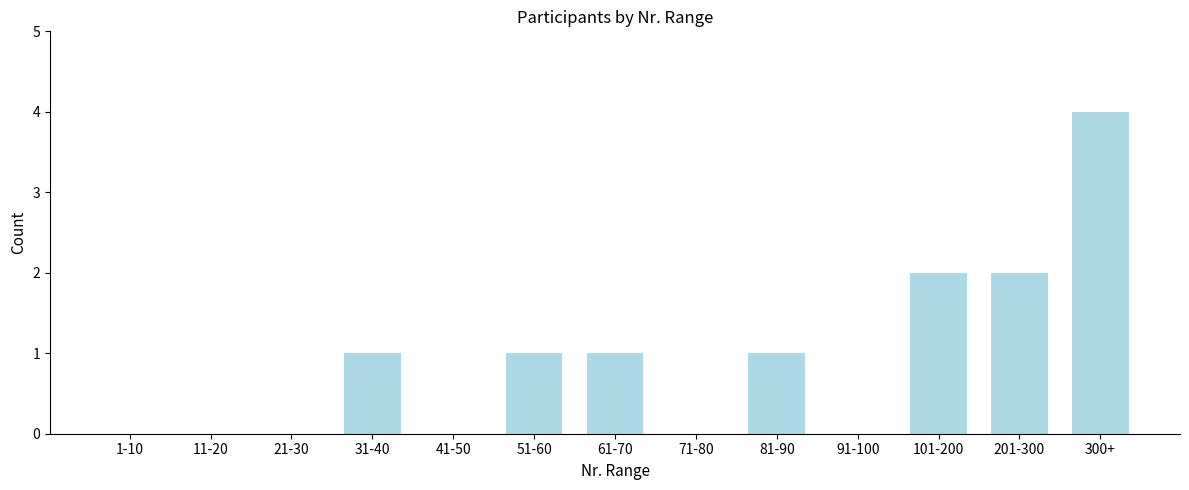

Reading right to left, what are all the values shown in this chart?

300+=4	201-300=2	101-200=2	91-100=0	81-90=1	71-80=0	61-70=1	51-60=1	41-50=0	31-40=1	21-30=0	11-20=0	1-10=0